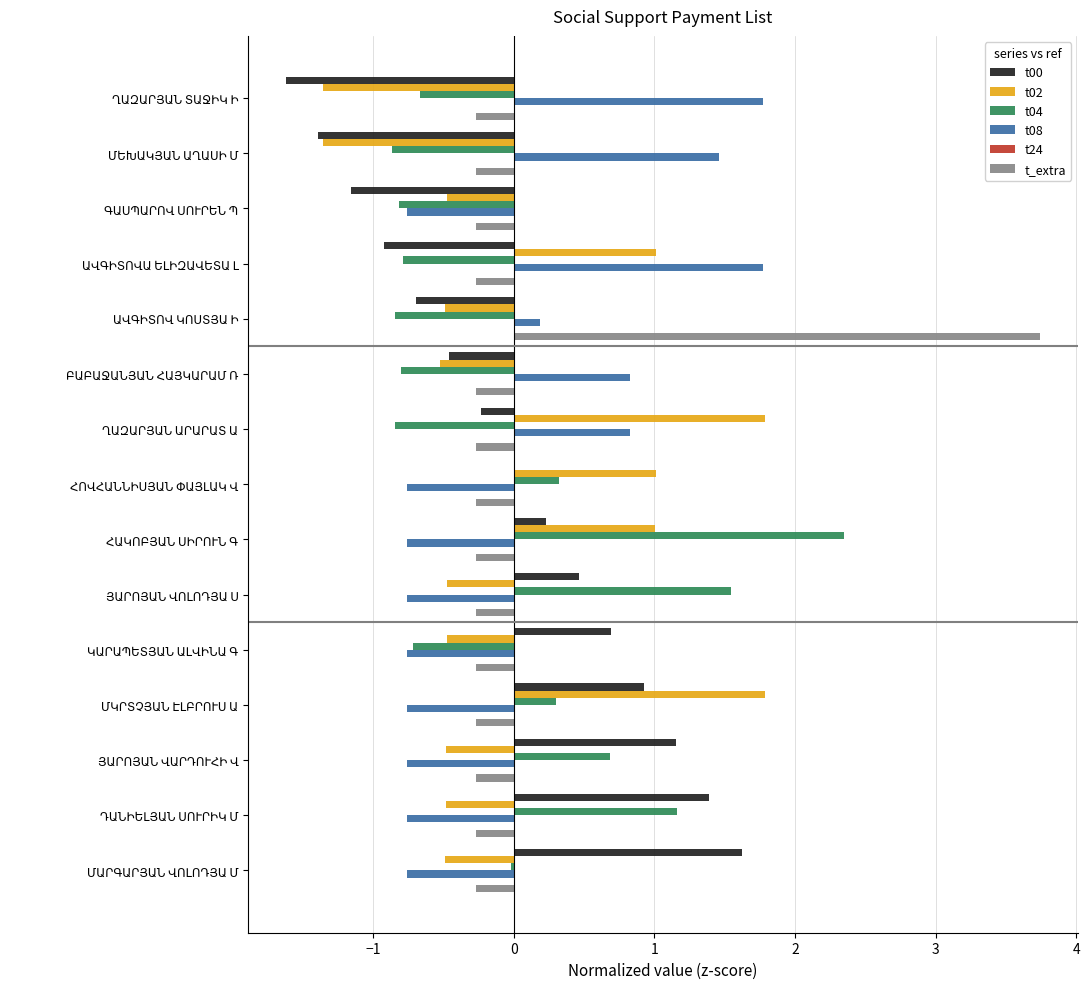

What is the highest value of the t02 series?

1.8